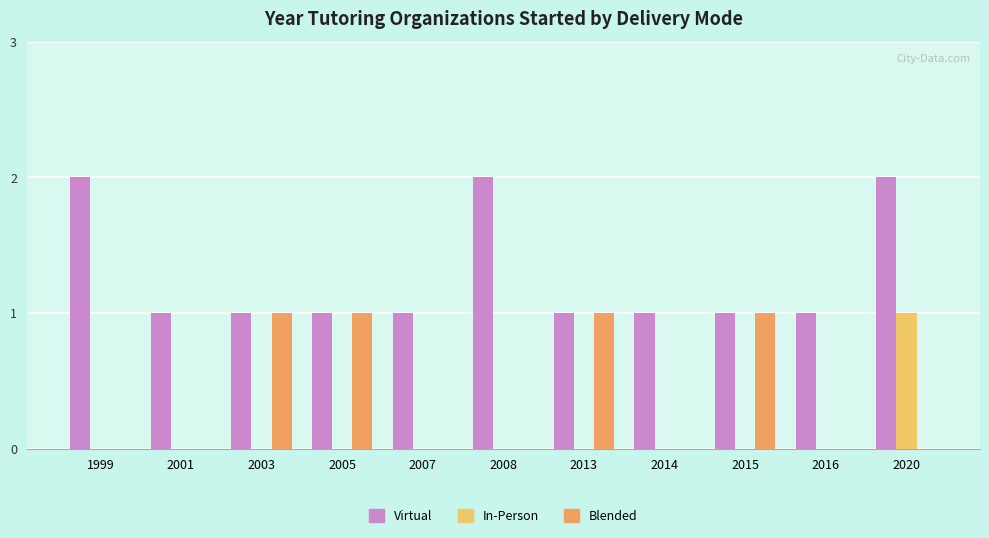

Which category has the highest value in the In-Person series?

2020